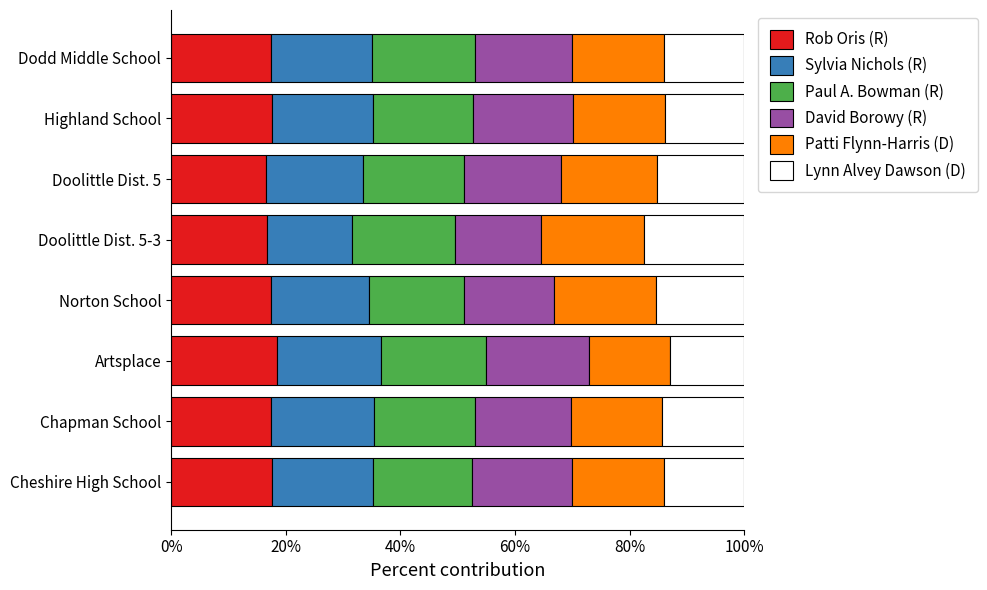

What is the sum of the Rob Oris (R) values at Norton School and Cheshire High School?

35.2